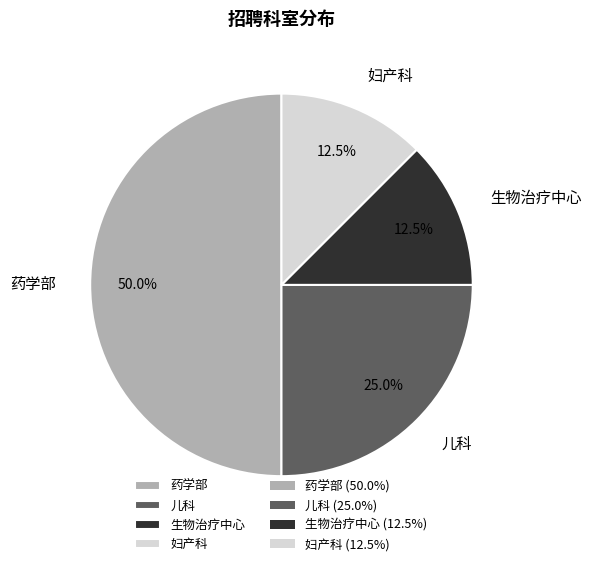

To the nearest percent, what percentage of the pie is 儿科?

25%